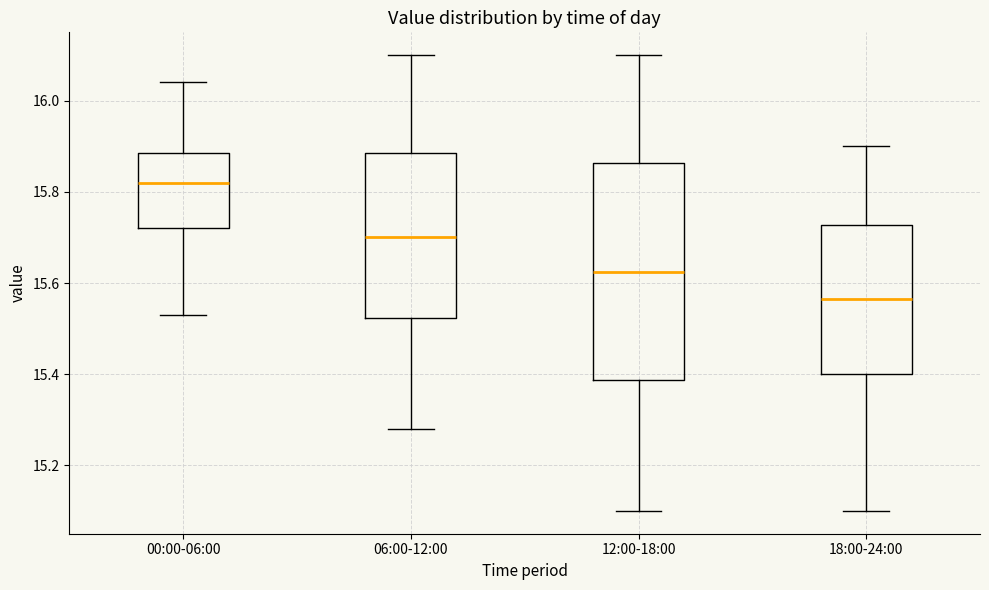

Reading left to right, transcribe this box plot: for each box, give where its median line is, the range the box spans, and where its two whiskers end, as read against the y-axis. The values are not printed on the chart, so give them approximately, as read against the axis.

00:00-06:00: median 15.82, box 15.72 to 15.88, whiskers 15.54 to 16.04
06:00-12:00: median 15.70, box 15.52 to 15.88, whiskers 15.28 to 16.10
12:00-18:00: median 15.62, box 15.38 to 15.86, whiskers 15.10 to 16.10
18:00-24:00: median 15.56, box 15.40 to 15.72, whiskers 15.10 to 15.90